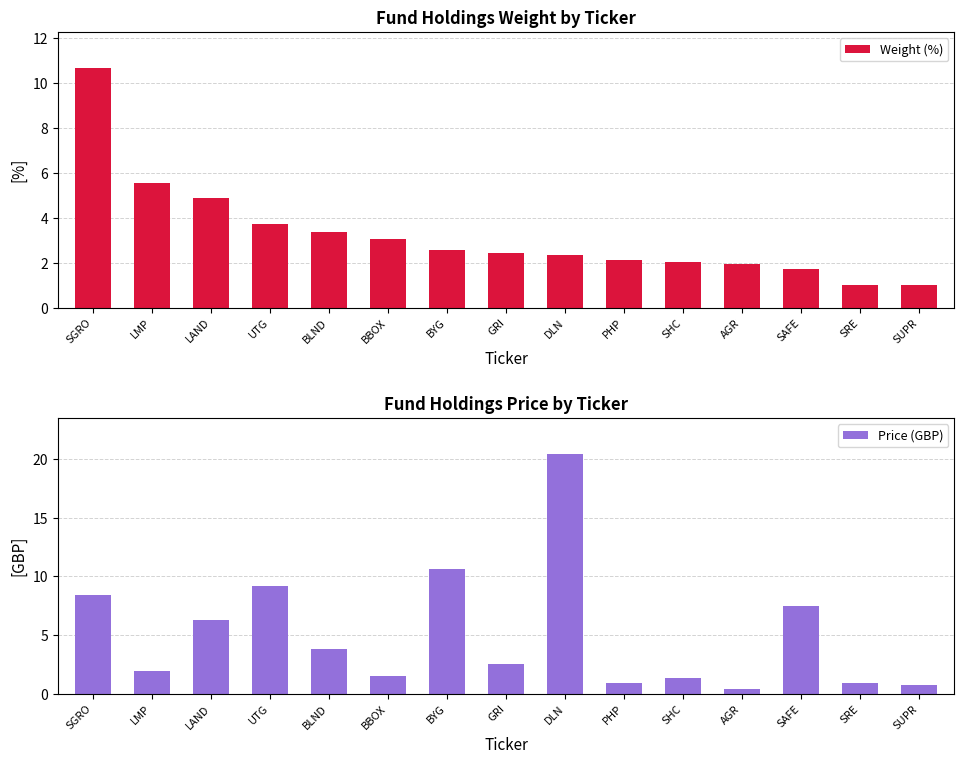

At SHC, list the series in order from smallest to largest.

Price (GBP), Weight (%)